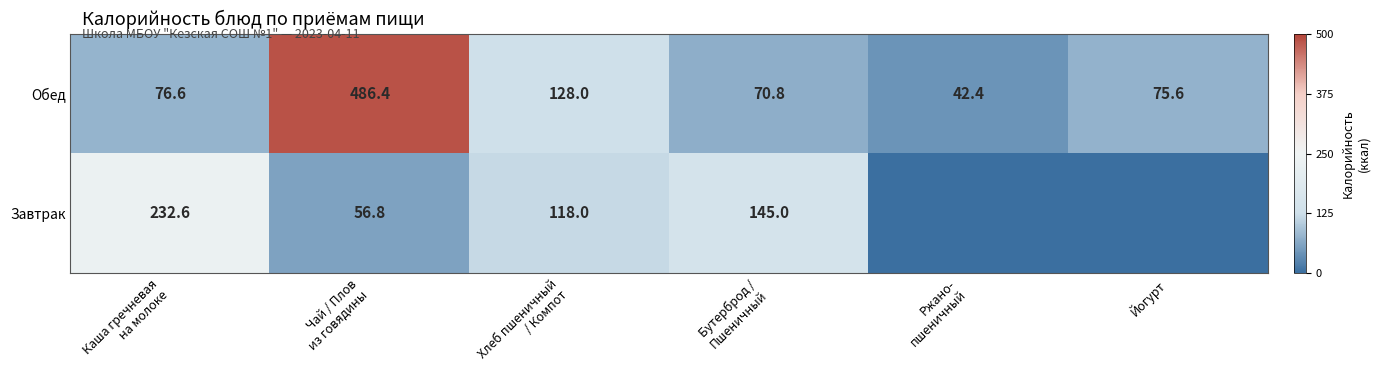

What is the lowest value of the Обед series?

42.4